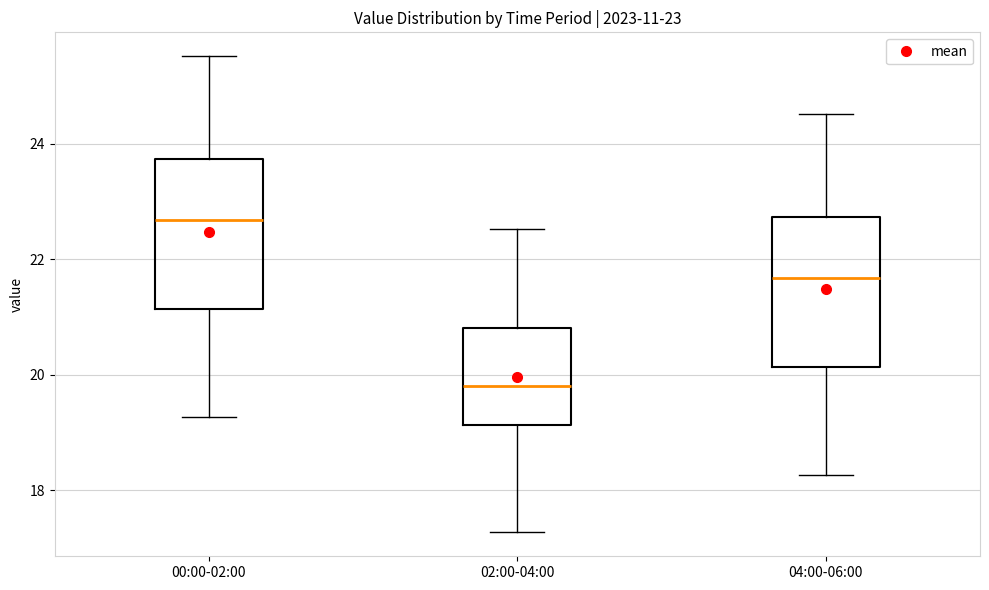

Which box's median line is the lowest?

02:00-04:00